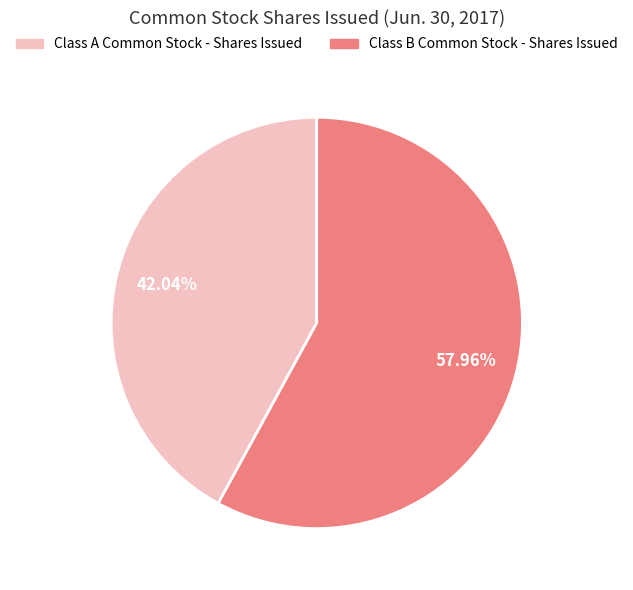

To the nearest percent, what is the difference between the largest and smallest slice percentages?

16%